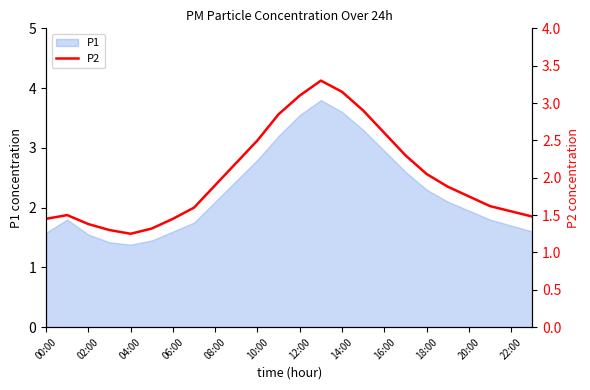

True or false: P1 has a value of 2.2 at 00:00.

False